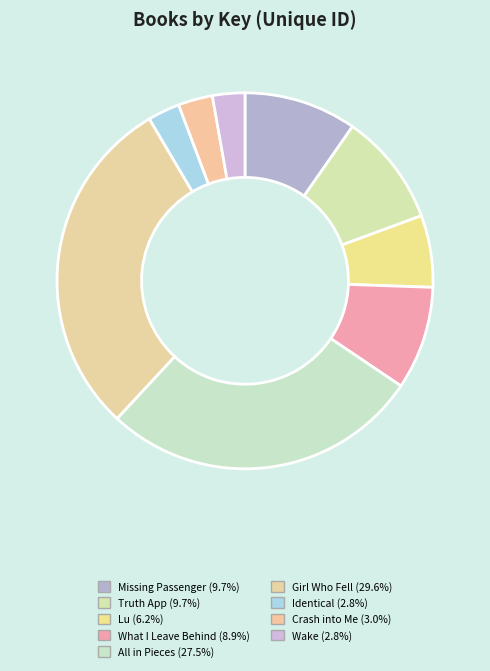

To the nearest percent, what percentage of the pie is Identical?

3%